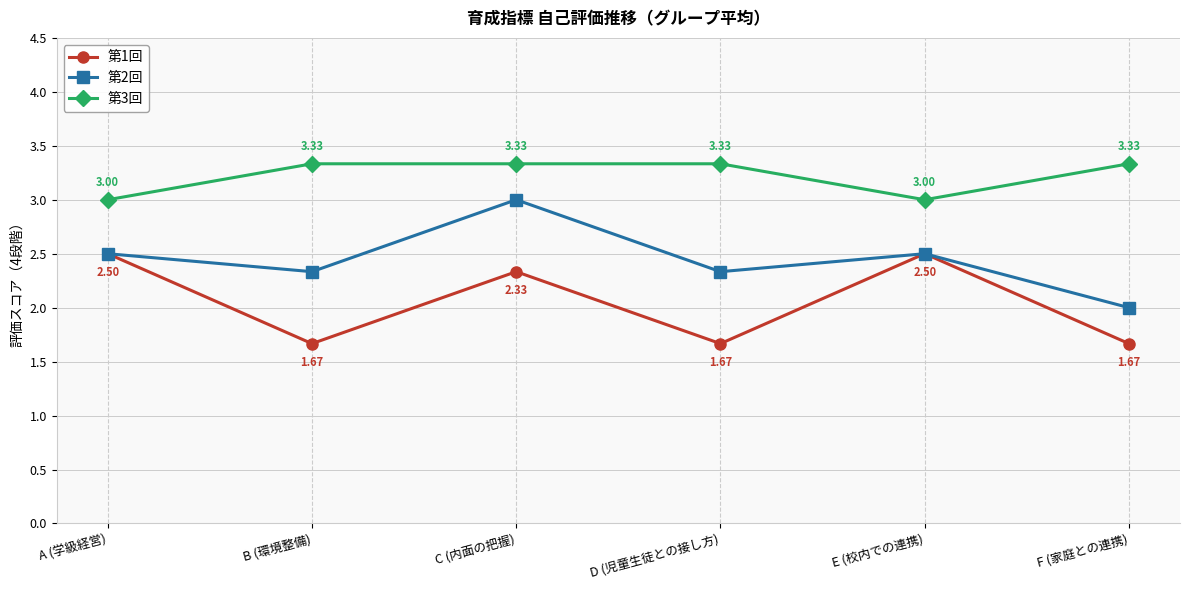

True or false: 第3回 and 第2回 cross at least once.

False